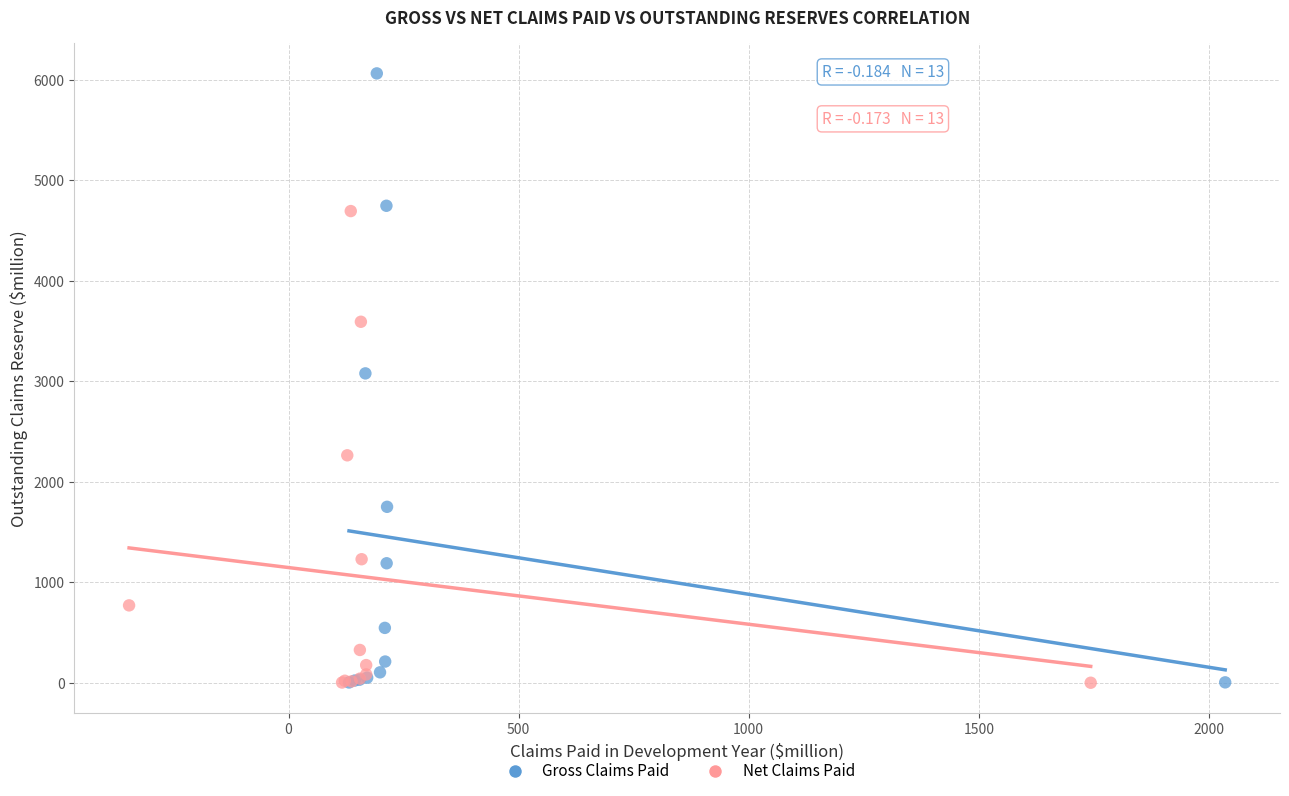

Which series contains the highest Y value?

Gross Claims Paid